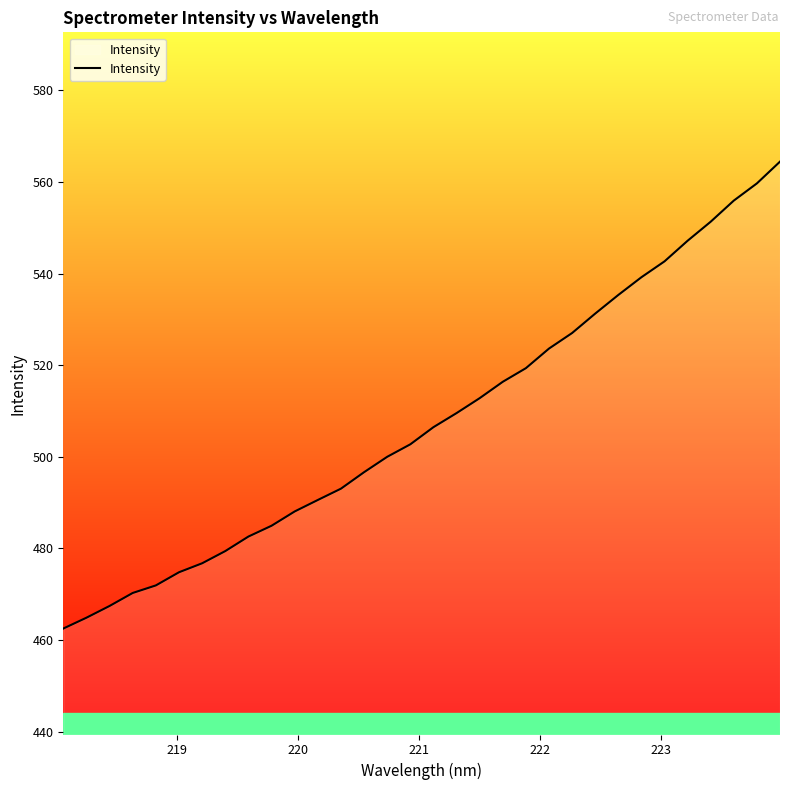

What is the minimum value shown in the chart?

462.5